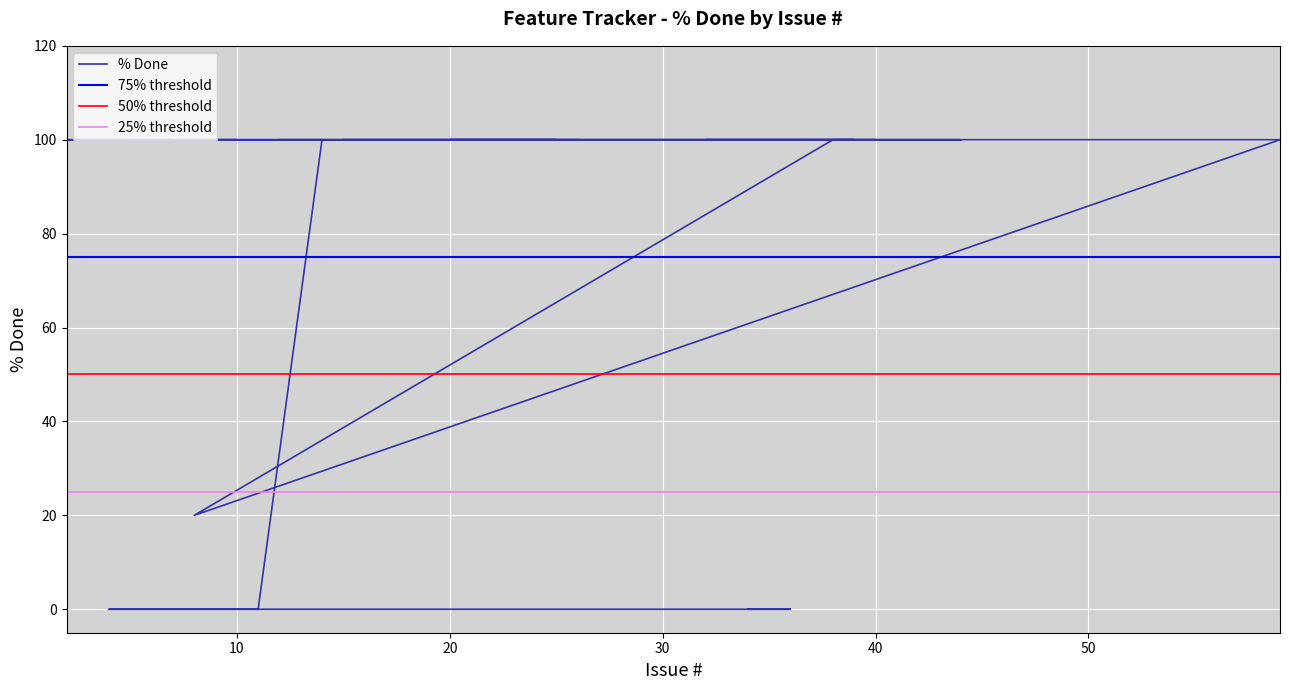

Between 2 and 4, which is larger?

2